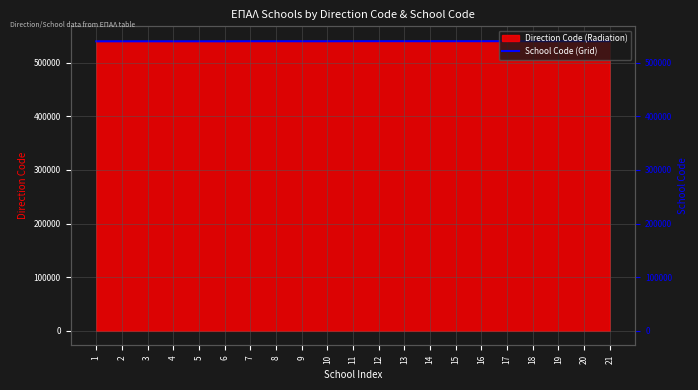

The chart shows a value of 141474.1 at 9. True or false?

False